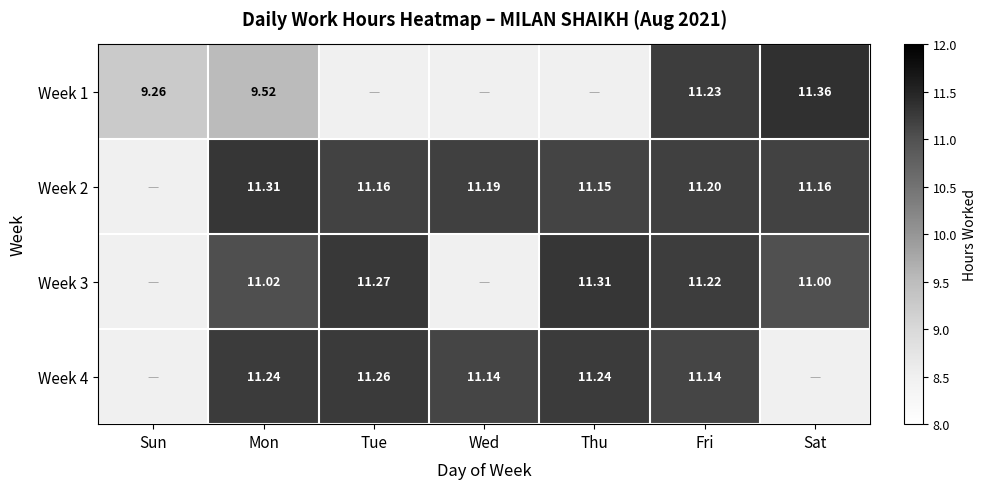

Is it true that Week 3 equals 18.4 at Tue?

False